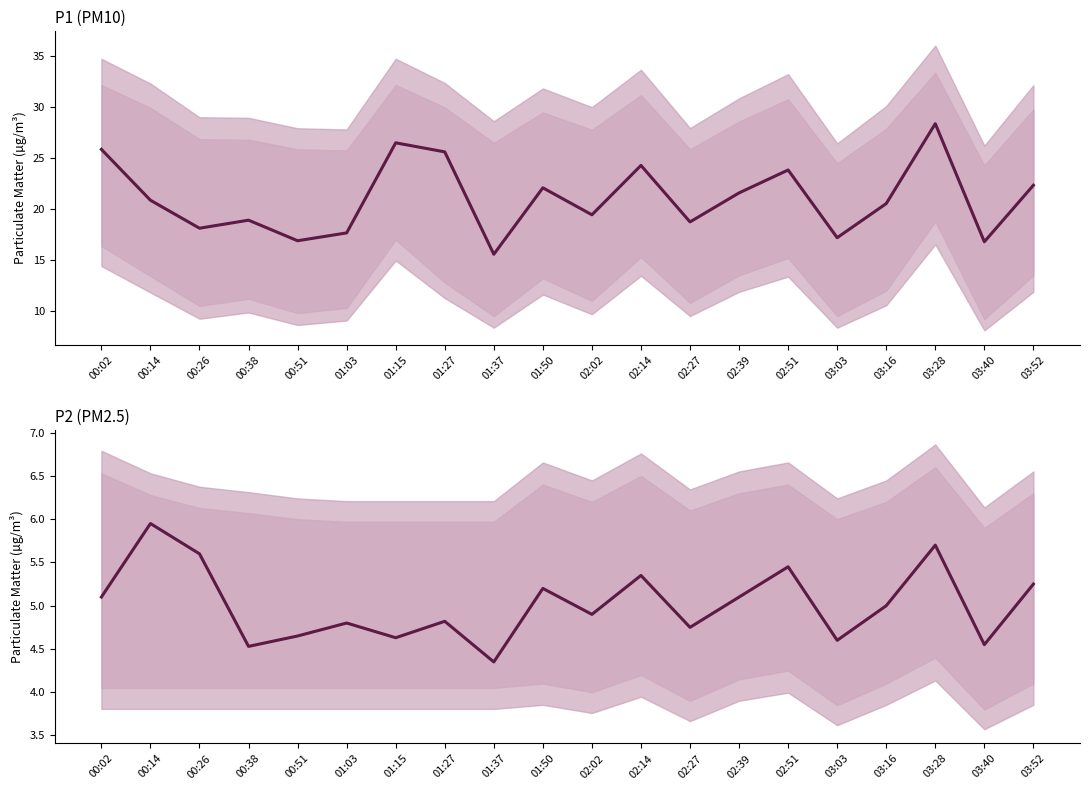

What are all the series names shown in the legend?

P1, P2